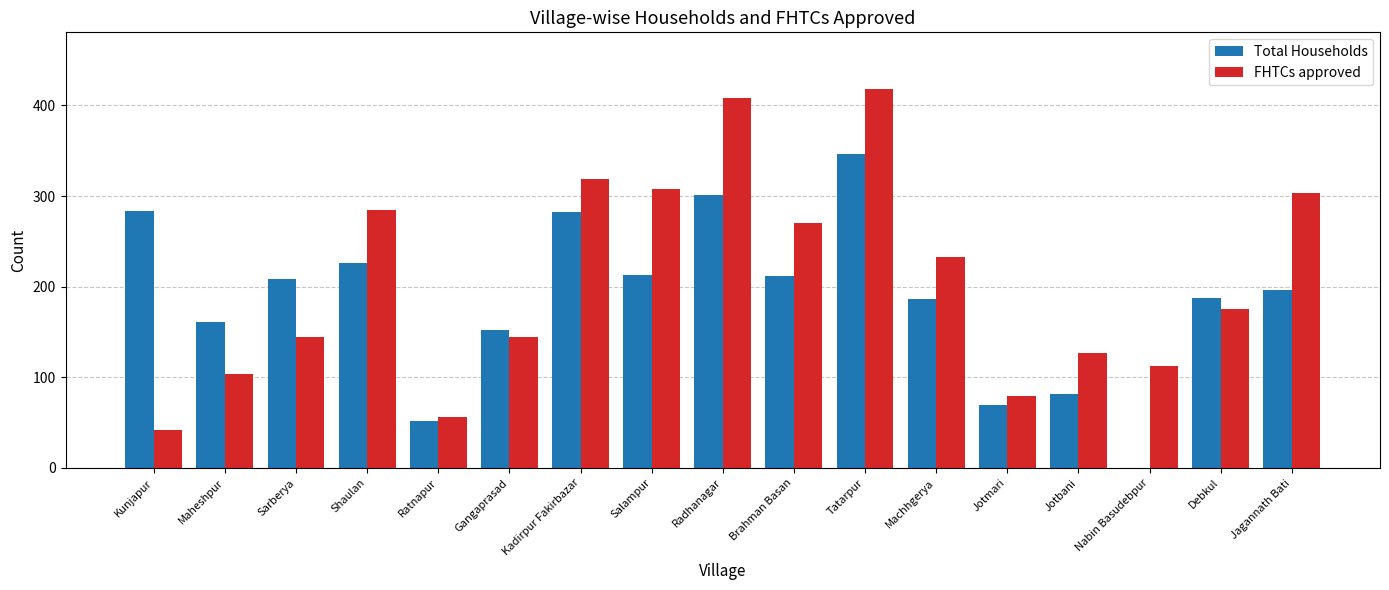

What value does the Total Households series have at Radhanagar, to the nearest 10?

300